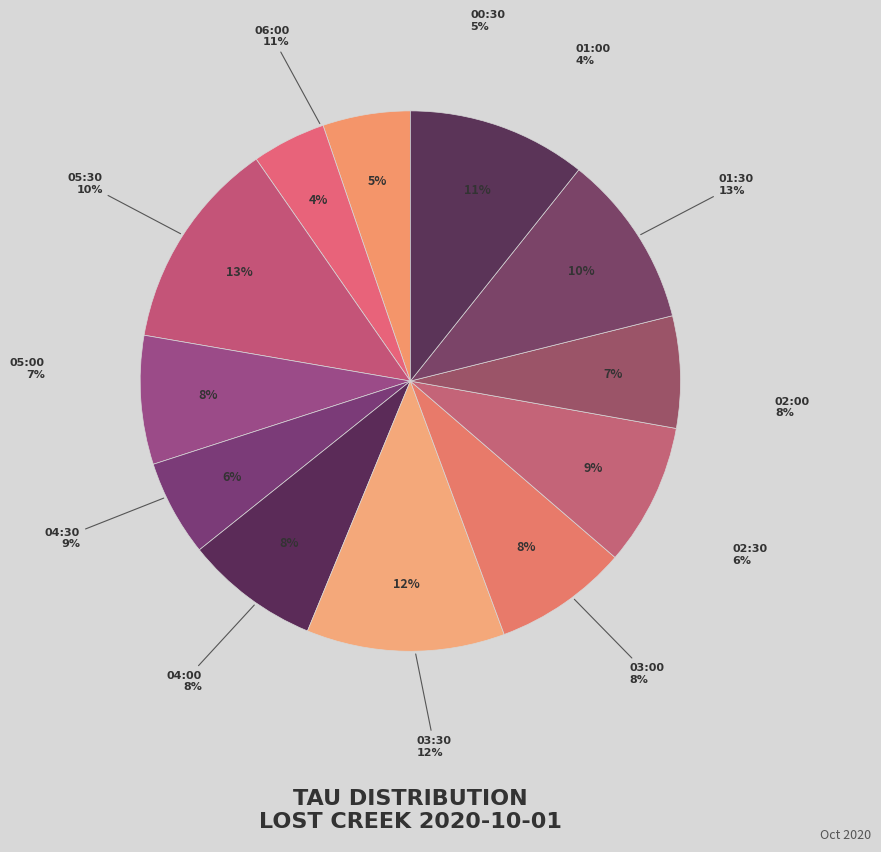

To the nearest percent, what is the average slice percentage?

8%